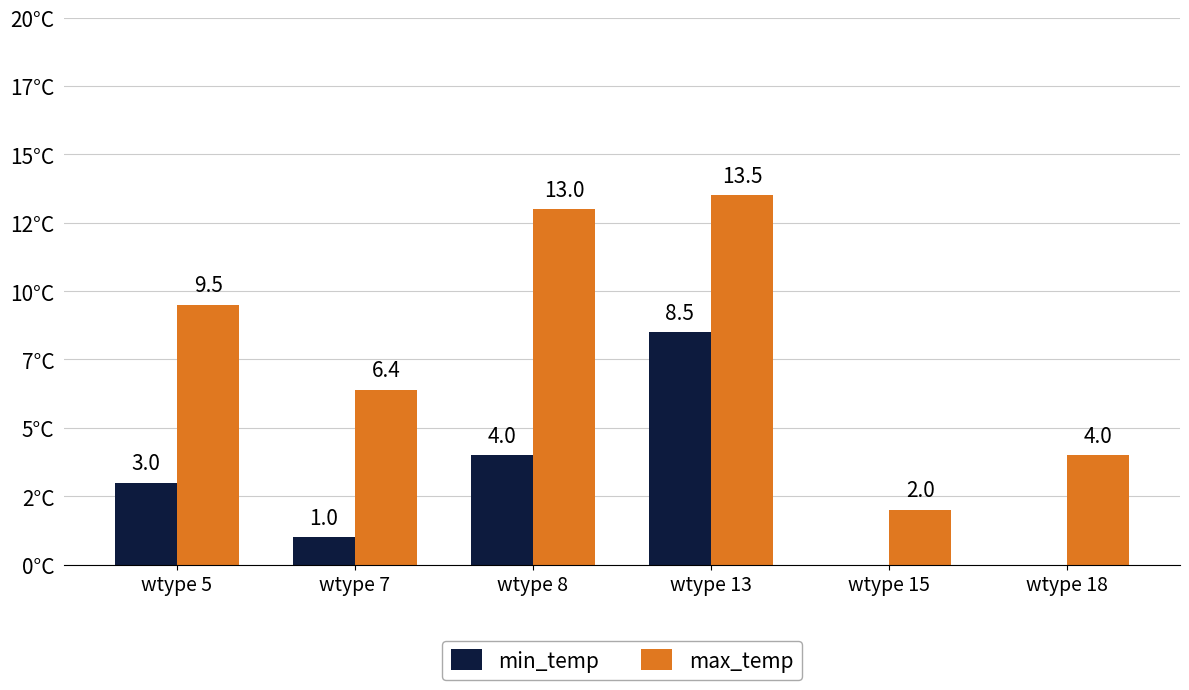

Reading right to left, transcribe all the data shown in this chart.

min_temp: -2.0	-2.0	8.5	4.0	1.0	3.0
max_temp: 4.0	2.0	13.5	13.0	6.4	9.5